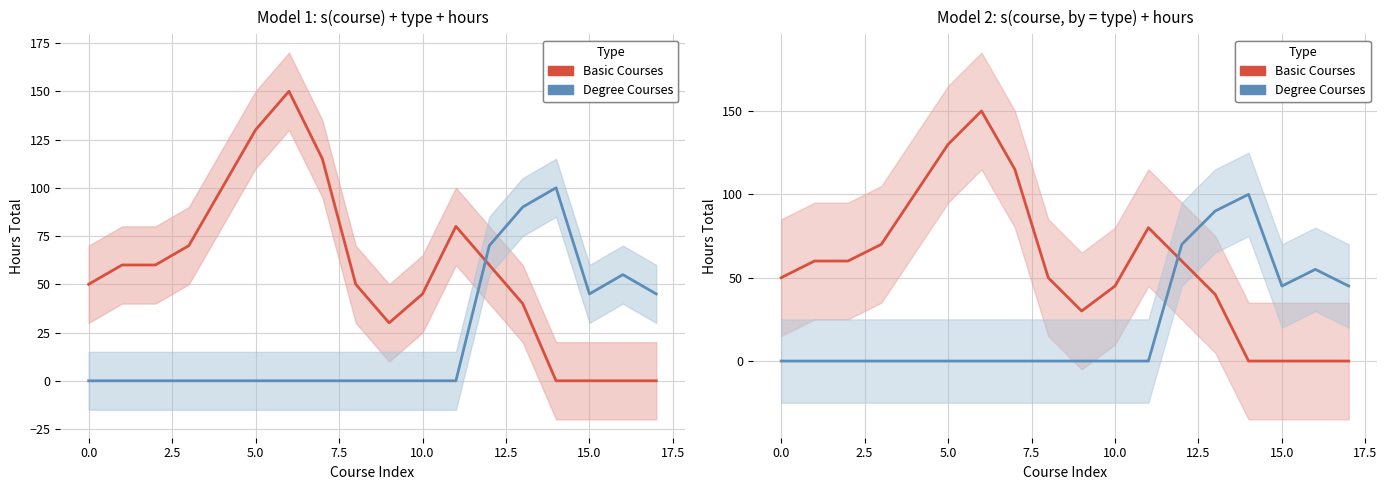

How many lines are shown in the chart?

2